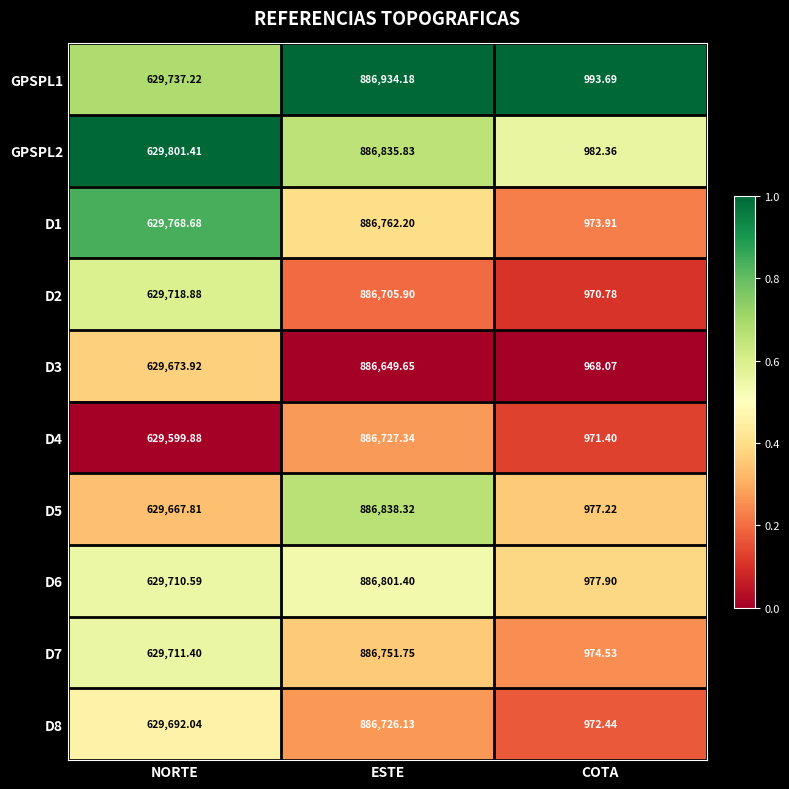

At which category is the sum across all series the highest?

ESTE